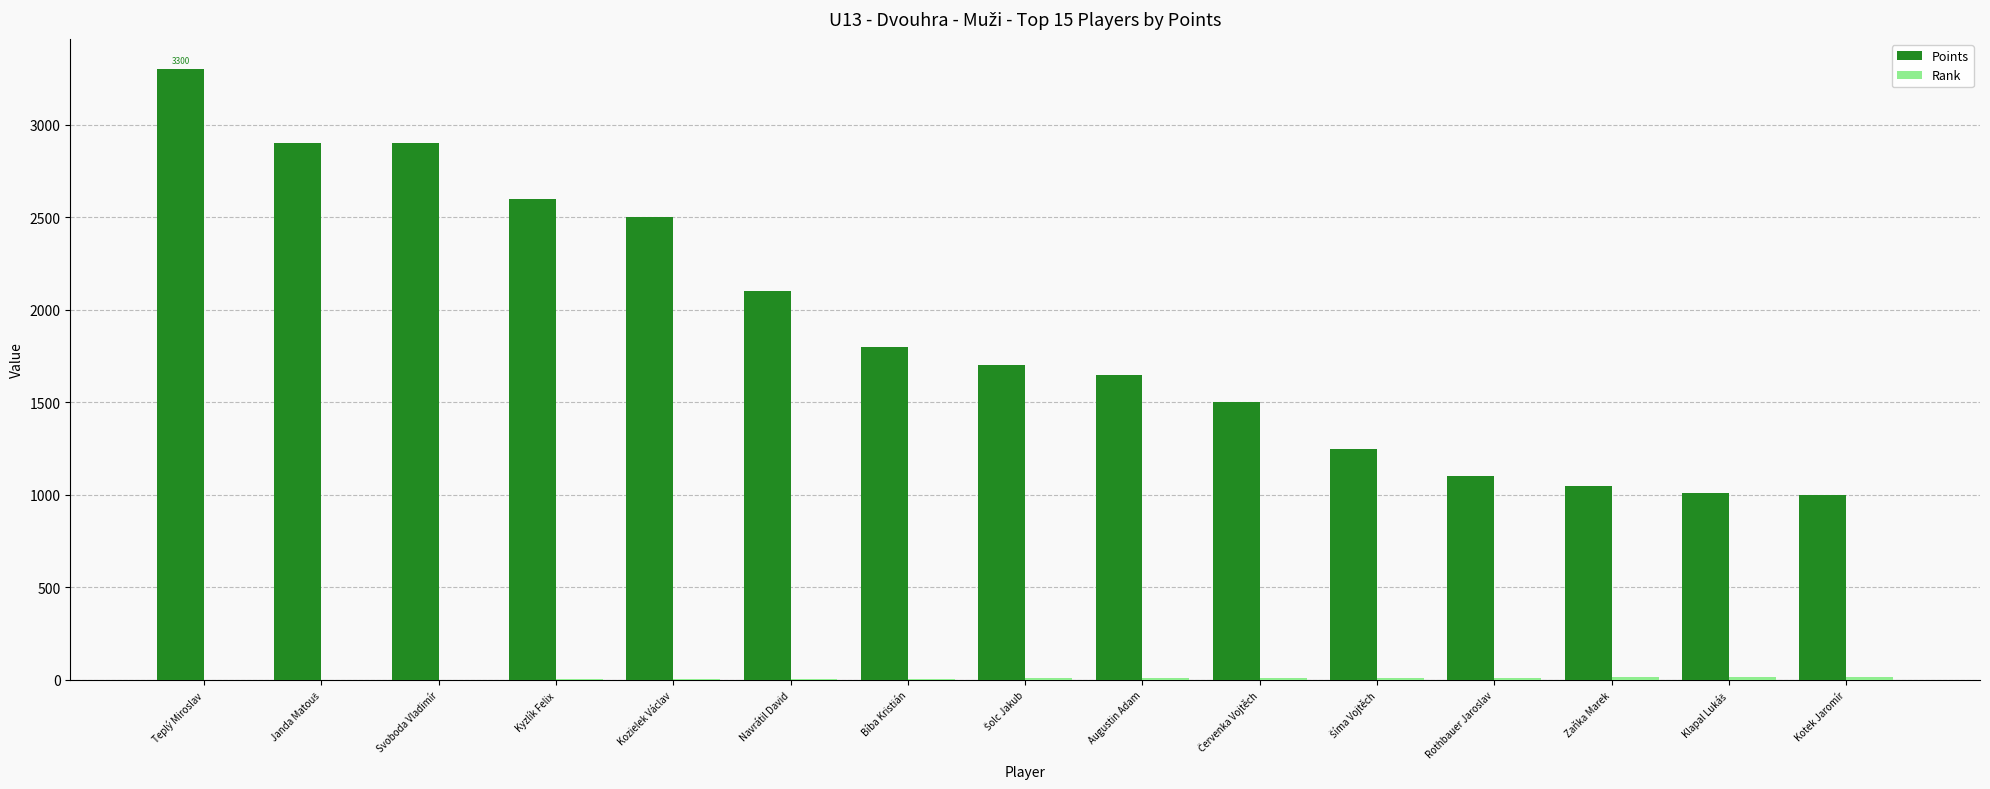

How many distinct data groups are displayed?

2